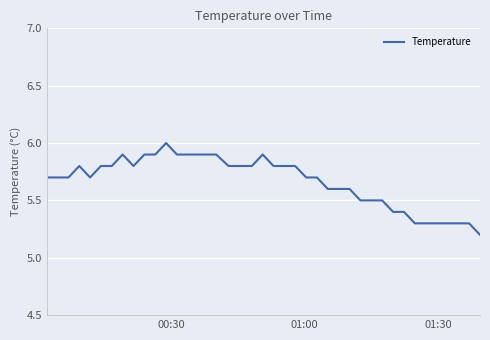

What is the difference between the maximum and minimum values?

0.8